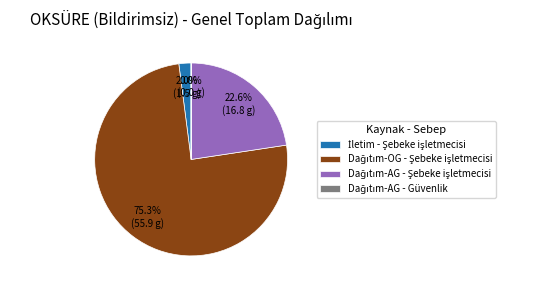

Does any single category account for the majority?

Yes